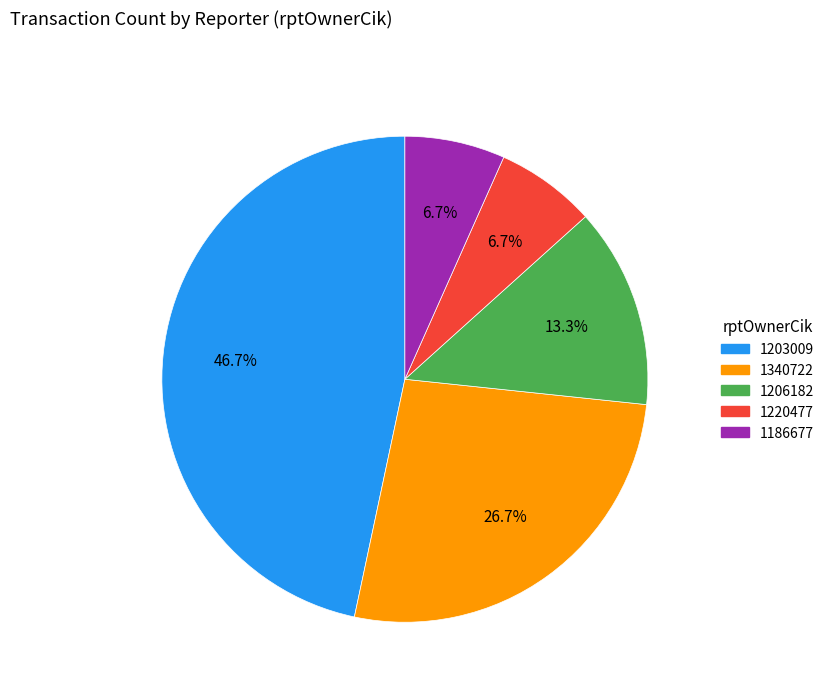

To the nearest percent, what is the difference between the 1220477 and 1203009 slice percentages?

40%